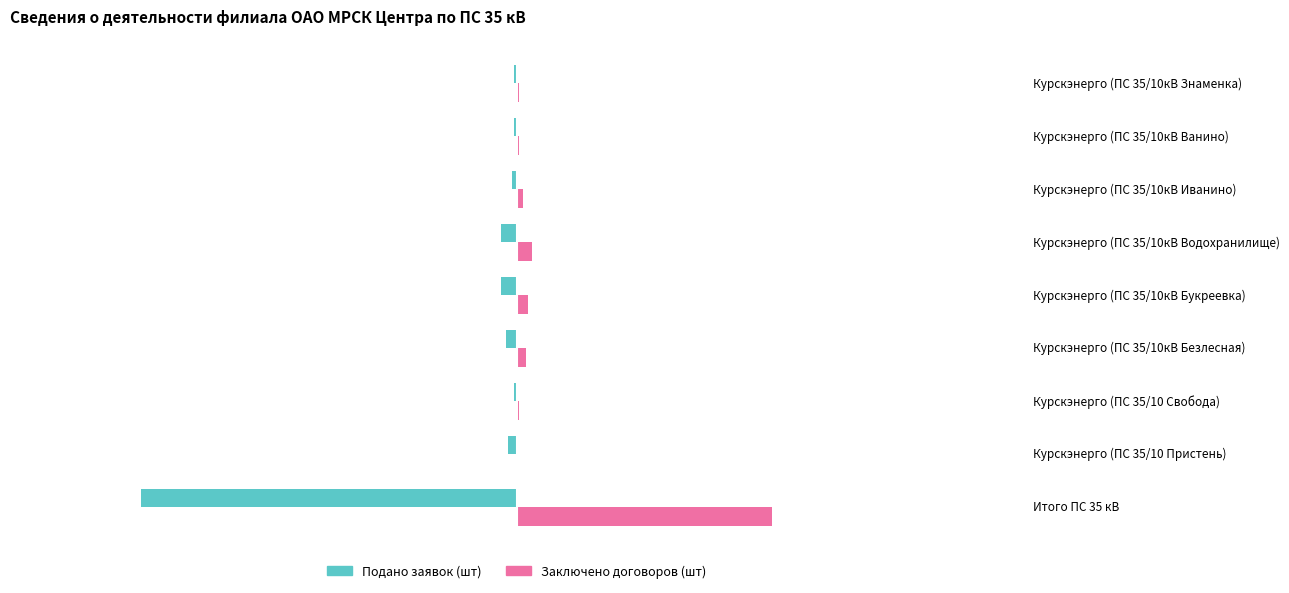

Rank the series by their maximum value, from highest to lowest.

Заключено договоров (шт), Подано заявок (шт)